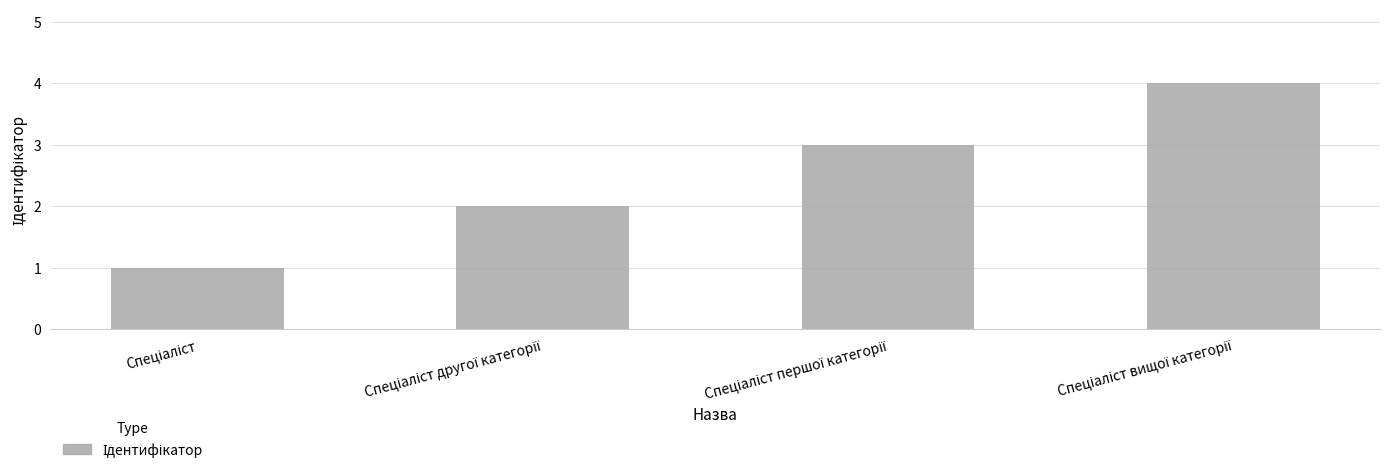

What is the difference between the maximum and minimum values?

3